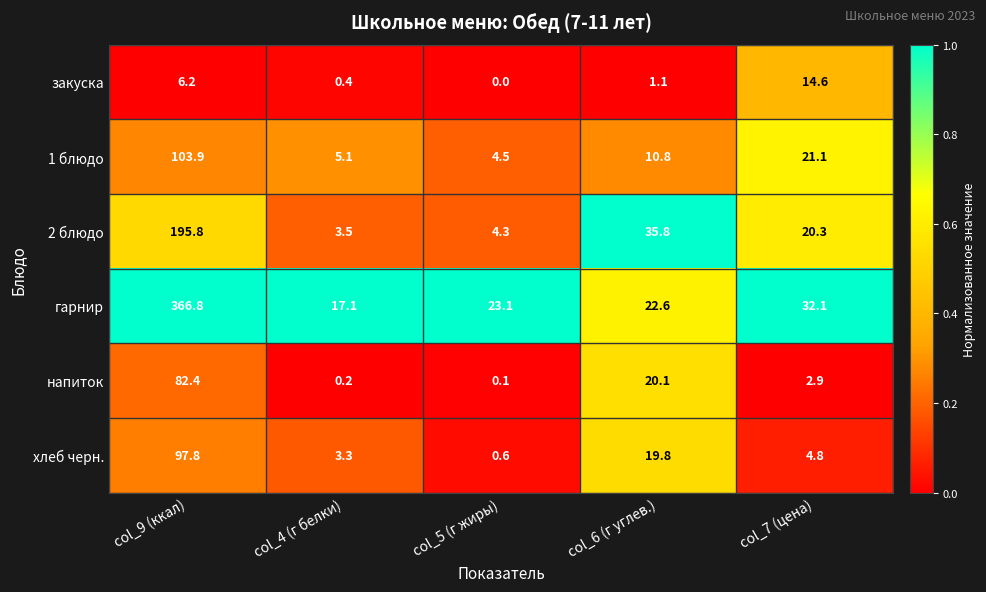

At which label does хлеб черн. first exceed 4?

col_9 (ккал)